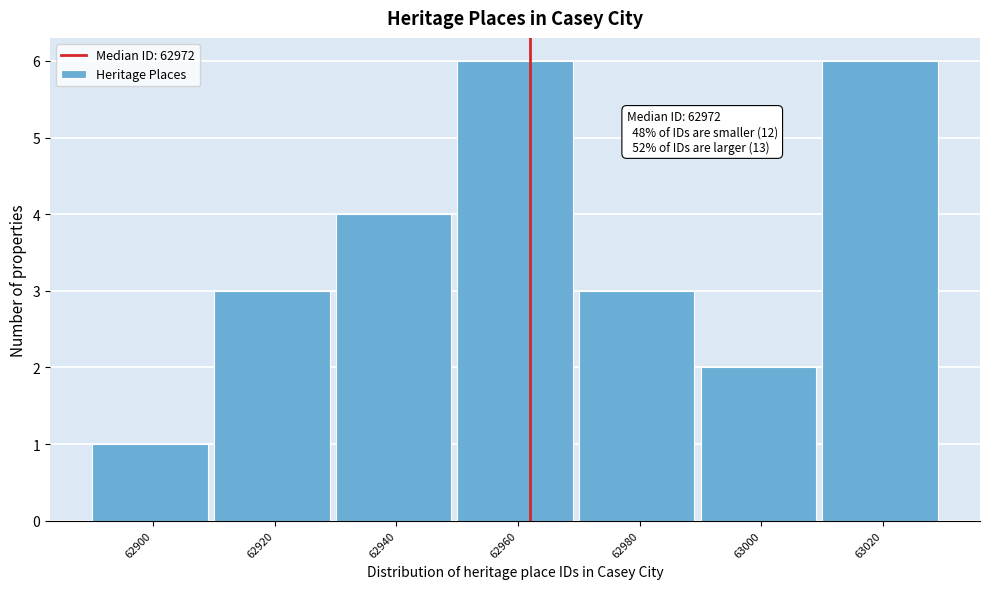

Reading right to left, list all the values displayed in this chart.

63020=6	63000=2	62980=3	62960=6	62940=4	62920=3	62900=1